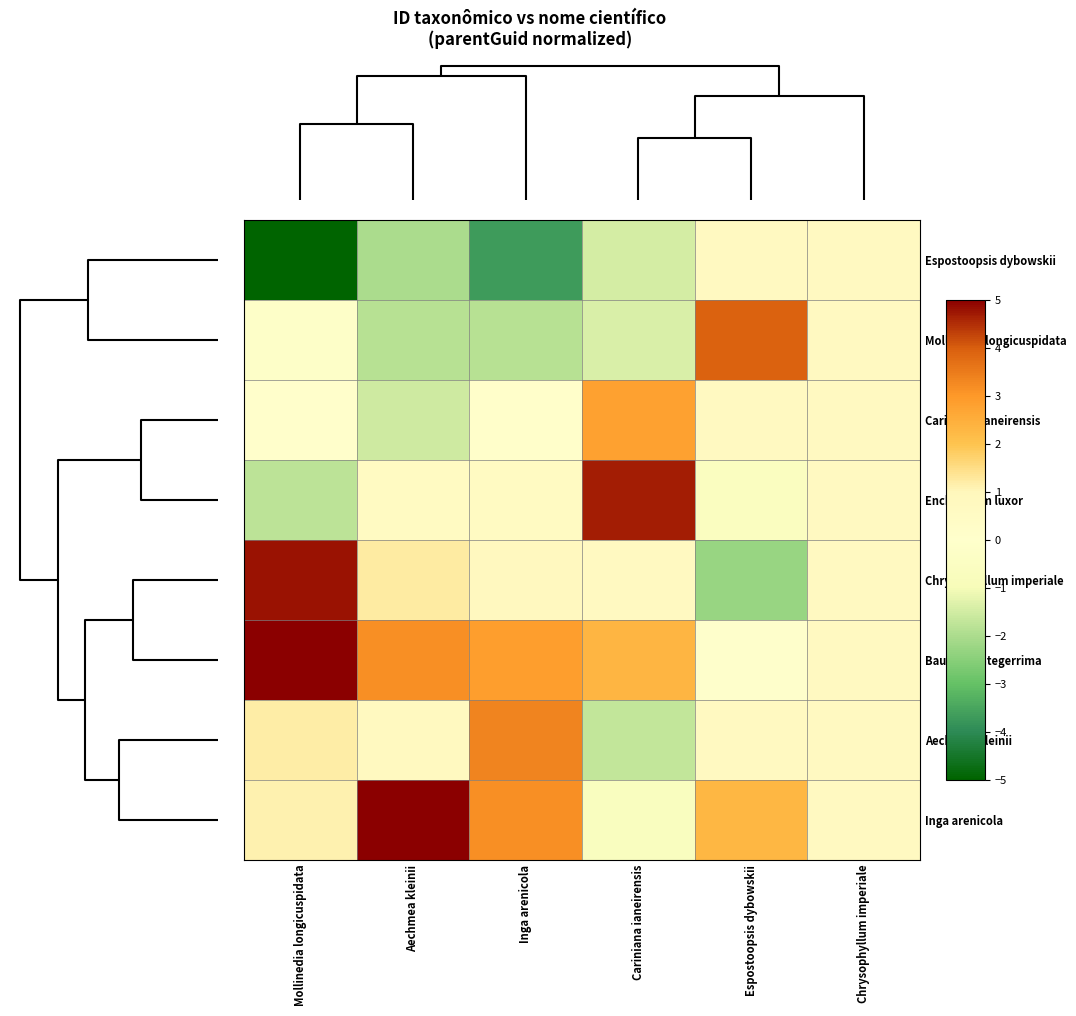

Reading left to right, what are all the values shown in this chart?

Espostoopsis dybowskii: Mollinedia longicuspidata=-5.0	Aechmea kleinii=-2.0	Inga arenicola=-3.7	Cariniana ianeirensis=-1.5	Espostoopsis dybowskii=0.7	Chrysophyllum imperiale=0.7
Mollinedia longicuspidata: Mollinedia longicuspidata=-0.2	Aechmea kleinii=-1.8	Inga arenicola=-1.8	Cariniana ianeirensis=-1.4	Espostoopsis dybowskii=3.9	Chrysophyllum imperiale=0.7
Cariniana ianeirensis: Mollinedia longicuspidata=0.1	Aechmea kleinii=-1.5	Inga arenicola=0.1	Cariniana ianeirensis=2.8	Espostoopsis dybowskii=0.7	Chrysophyllum imperiale=0.7
Encholirium luxor: Mollinedia longicuspidata=-1.8	Aechmea kleinii=0.6	Inga arenicola=0.6	Cariniana ianeirensis=4.7	Espostoopsis dybowskii=-0.6	Chrysophyllum imperiale=0.7
Chrysophyllum imperiale: Mollinedia longicuspidata=4.8	Aechmea kleinii=1.2	Inga arenicola=0.8	Cariniana ianeirensis=0.6	Espostoopsis dybowskii=-2.3	Chrysophyllum imperiale=0.7
Bauhinia integerrima: Mollinedia longicuspidata=5.0	Aechmea kleinii=3.2	Inga arenicola=2.9	Cariniana ianeirensis=2.3	Espostoopsis dybowskii=-0.0	Chrysophyllum imperiale=0.7
Aechmea kleinii: Mollinedia longicuspidata=1.2	Aechmea kleinii=0.7	Inga arenicola=3.3	Cariniana ianeirensis=-1.7	Espostoopsis dybowskii=0.7	Chrysophyllum imperiale=0.7
Inga arenicola: Mollinedia longicuspidata=1.1	Aechmea kleinii=5.0	Inga arenicola=3.2	Cariniana ianeirensis=-0.7	Espostoopsis dybowskii=2.3	Chrysophyllum imperiale=0.7